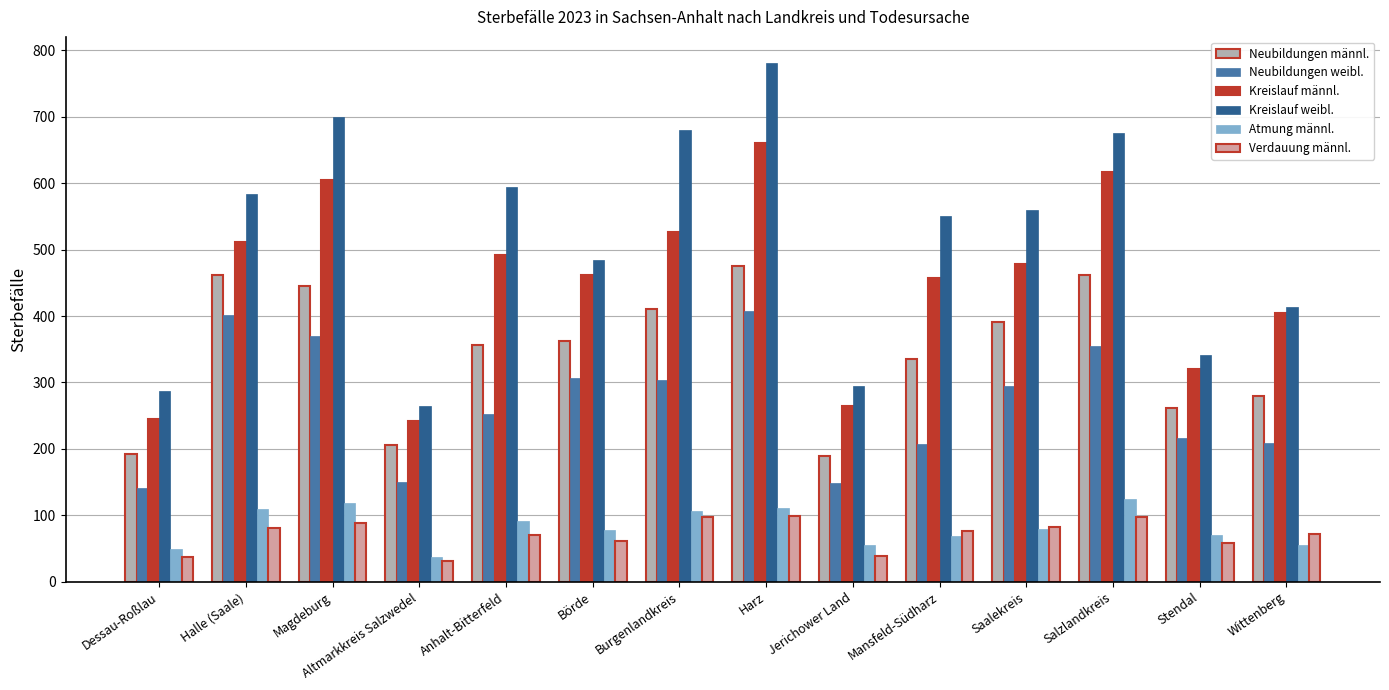

Which series has the largest total across all categories?

Kreislauf weibl.